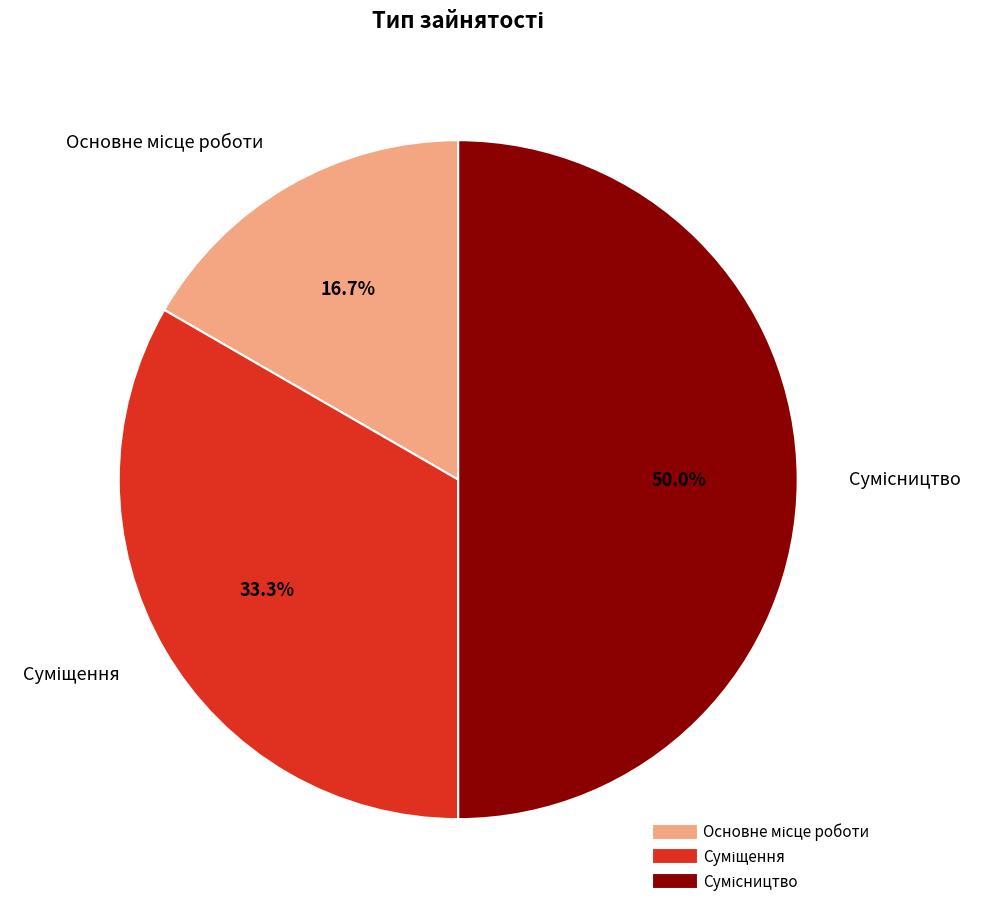

Does Суміщення account for over 50% of the chart?

No